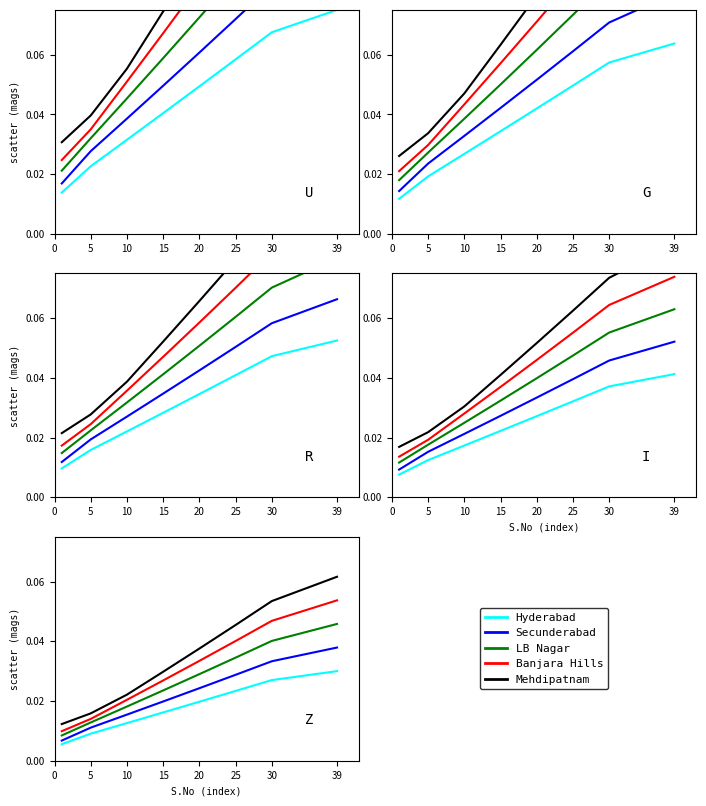

Between 20 and 25, which series saw the biggest shift?

Mehdipatnam